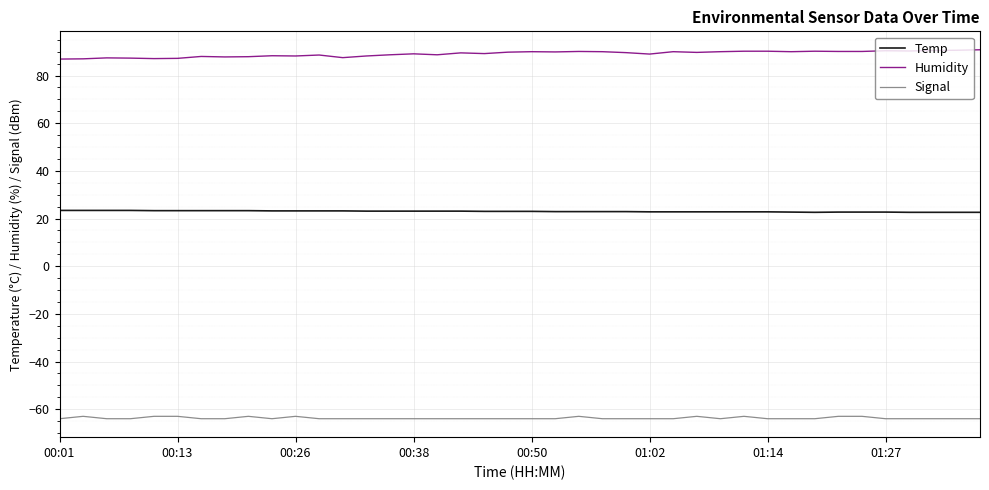

Count the Temp values in the range 22 to 23.

22